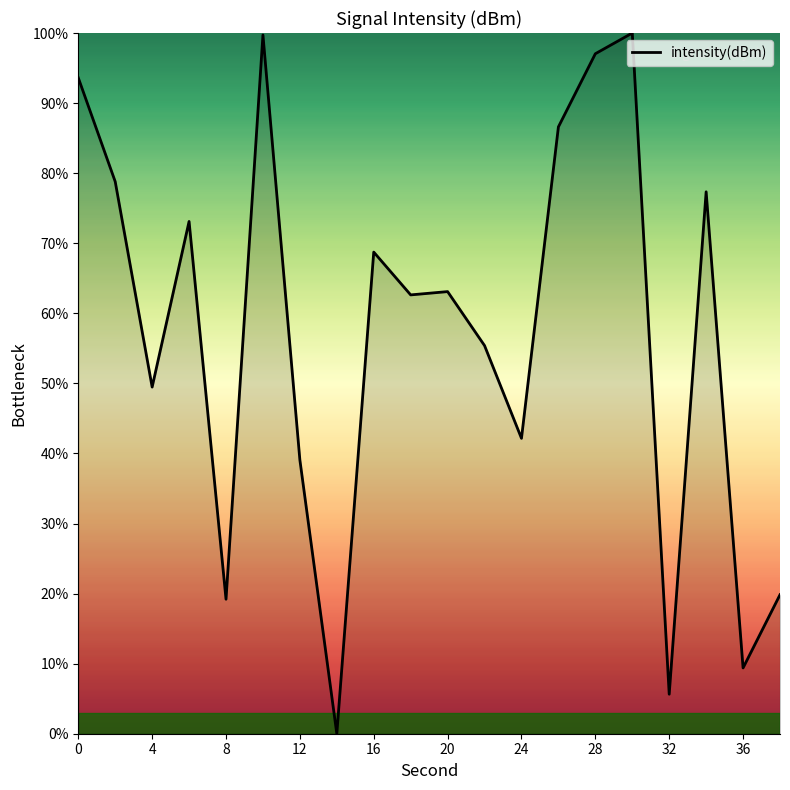

What is the difference between the maximum and minimum values?

100.0